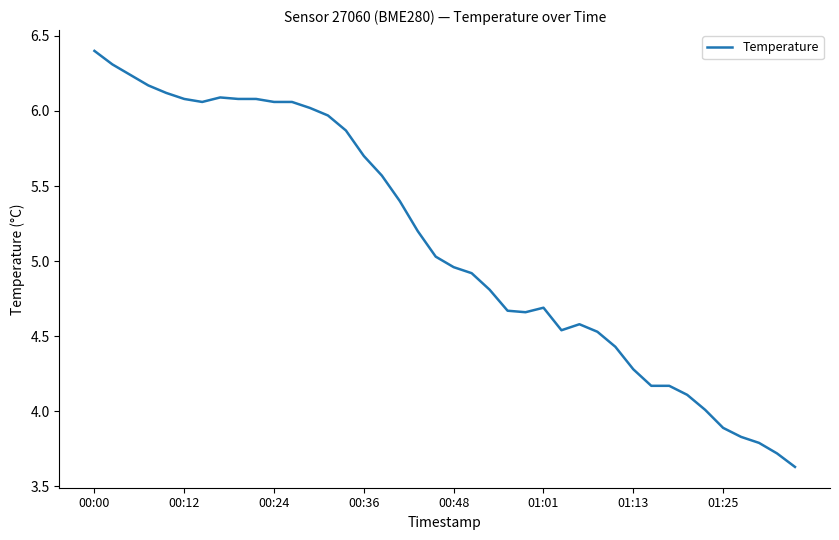

What is the minimum value shown in the chart?

3.6